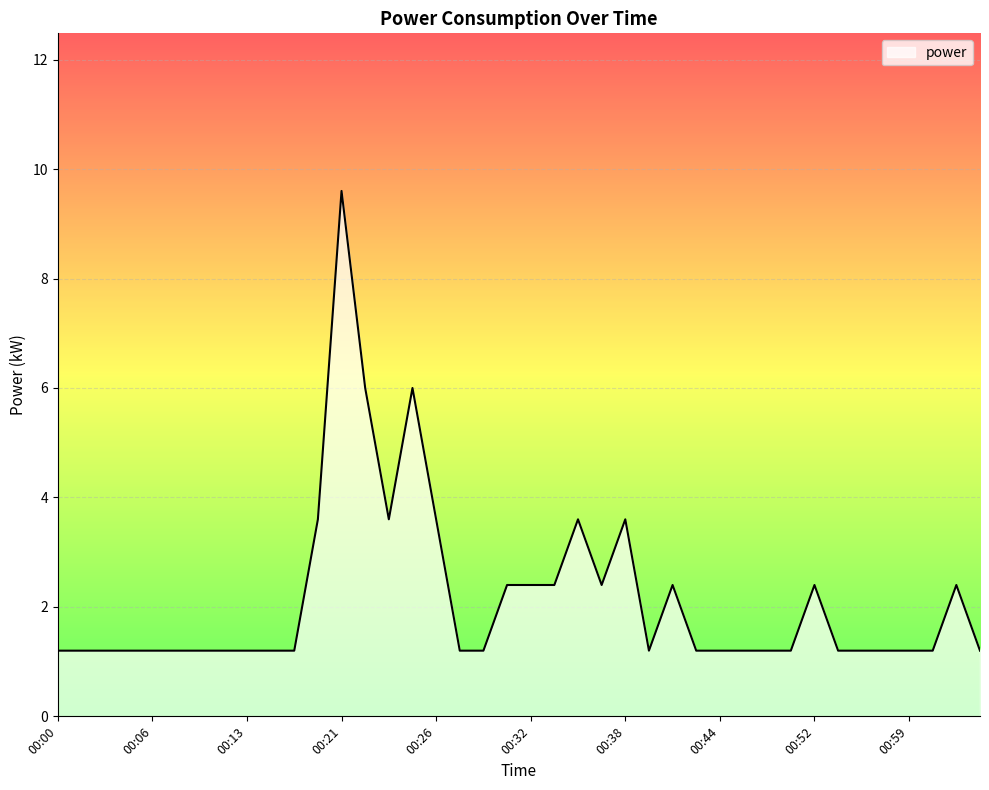

What is the smallest value displayed?

1.2